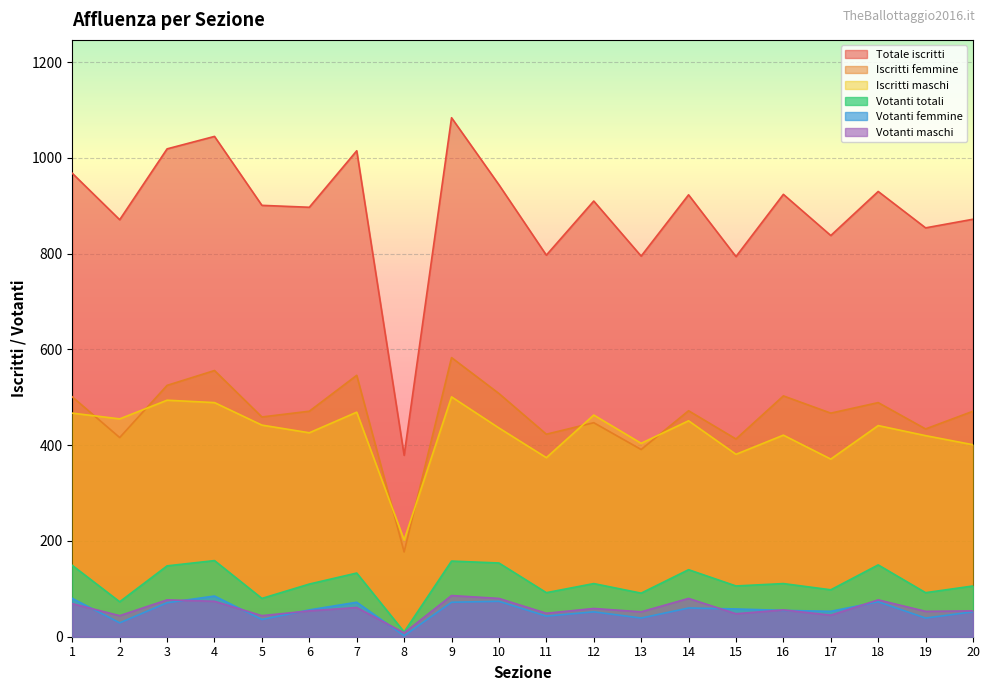

Reading right to left, transcribe all the data shown in this chart.

Totale iscritti: 872	854	930	838	924	794	923	795	910	797	944	1084	379	1015	897	901	1045	1019	871	968
Iscritti femmine: 471	434	489	467	503	413	472	391	447	423	508	583	177	546	471	459	556	525	416	501
Iscritti maschi: 401	420	441	371	421	381	451	404	463	374	436	501	202	469	426	442	489	494	455	467
Votanti totali: 106	92	150	98	111	106	140	91	111	92	154	158	10	133	110	80	159	148	73	149
Votanti femmine: 52	39	73	53	55	58	60	39	52	43	74	72	2	72	56	36	85	71	29	80
Votanti maschi: 54	53	77	45	56	48	80	52	59	49	80	86	8	61	54	44	74	77	44	69